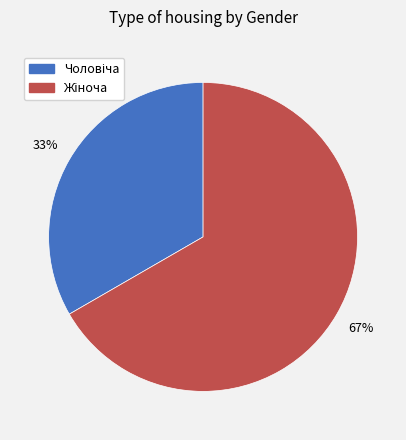

Is there a majority slice in this chart?

Yes